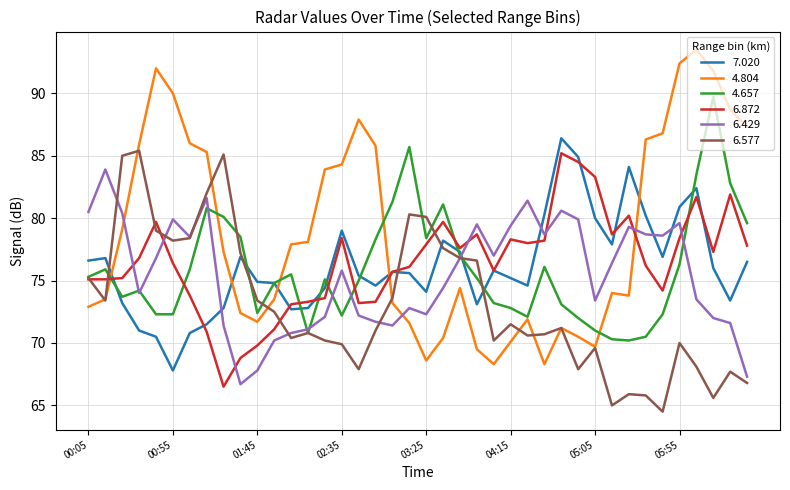

Which series has the largest range (max minus min)?

4.804